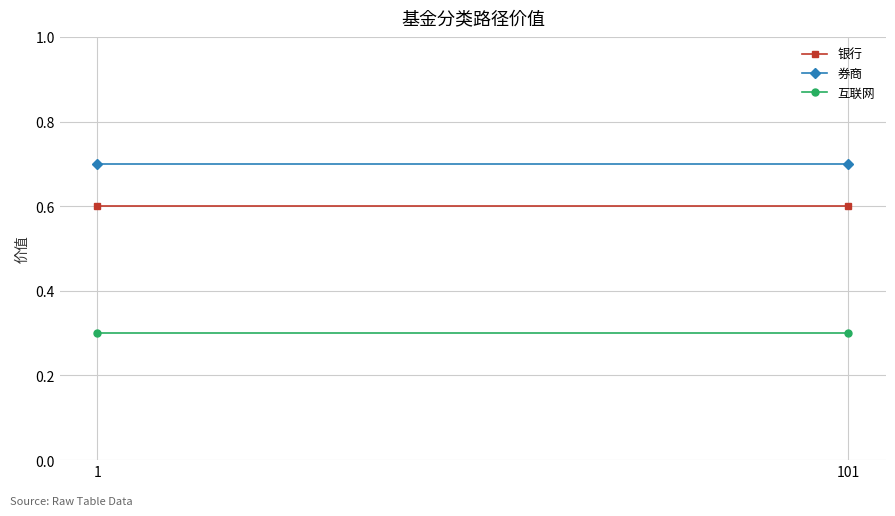

Rank the series by their maximum value, from lowest to highest.

互联网, 银行, 券商